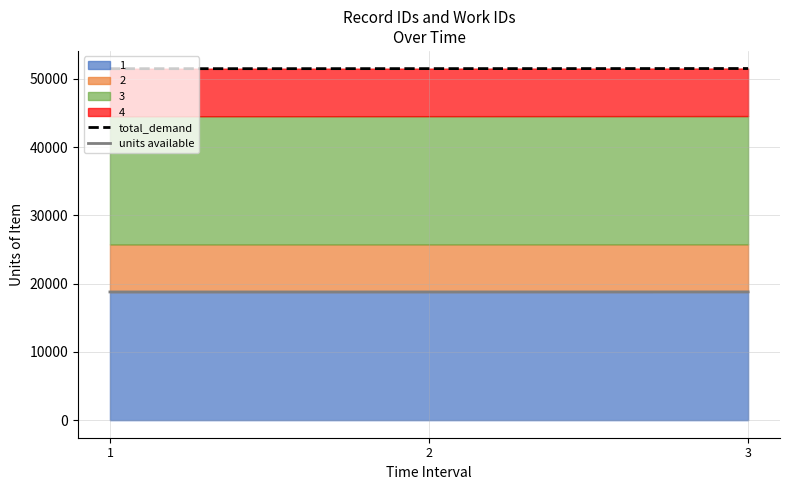

At which label does total_demand reach its peak?

3